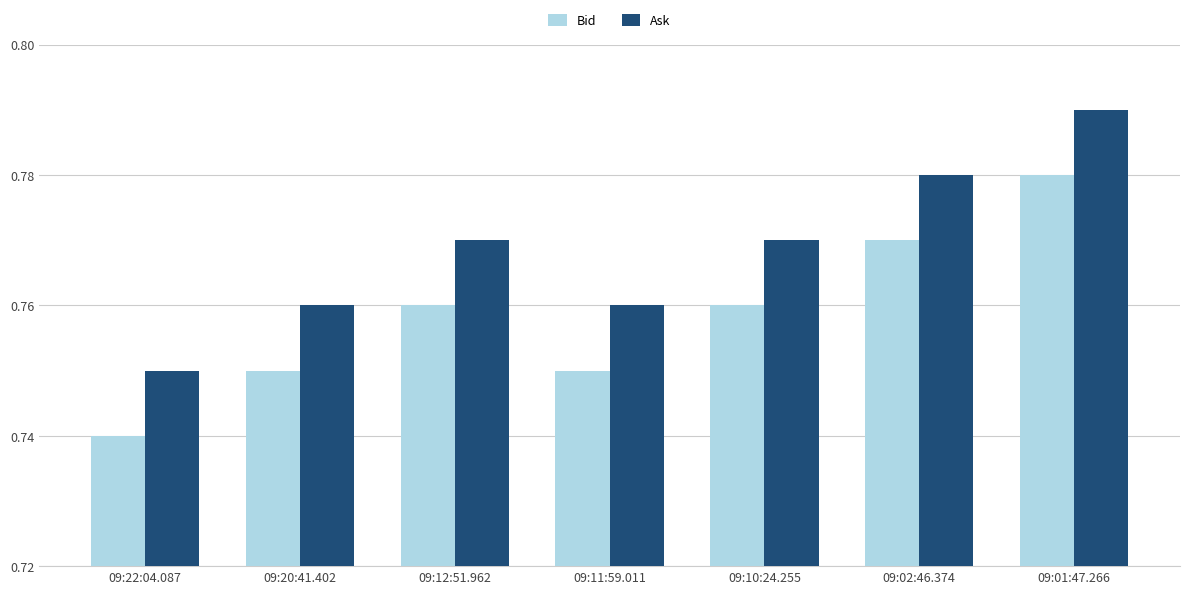

At how many categories does at least one series exceed 0?

7